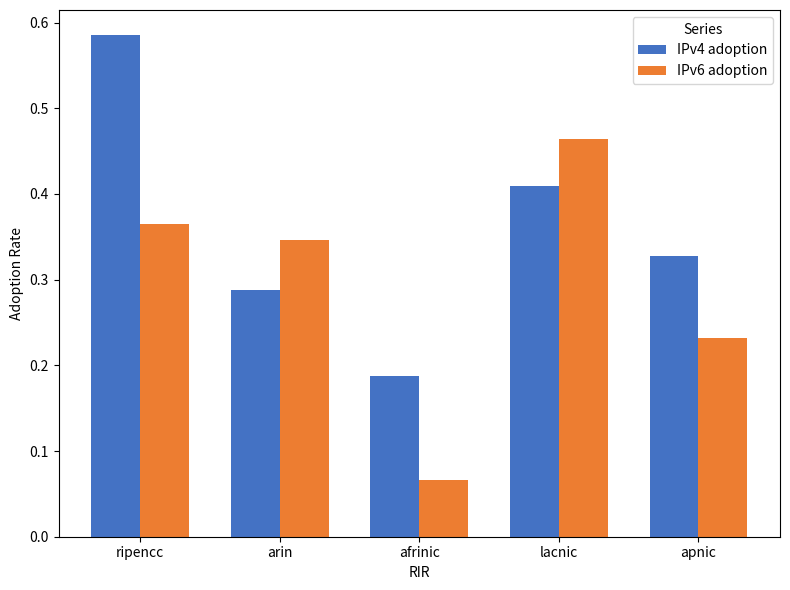

What is the sum of the IPv6 adoption values at ripencc and lacnic?

0.8